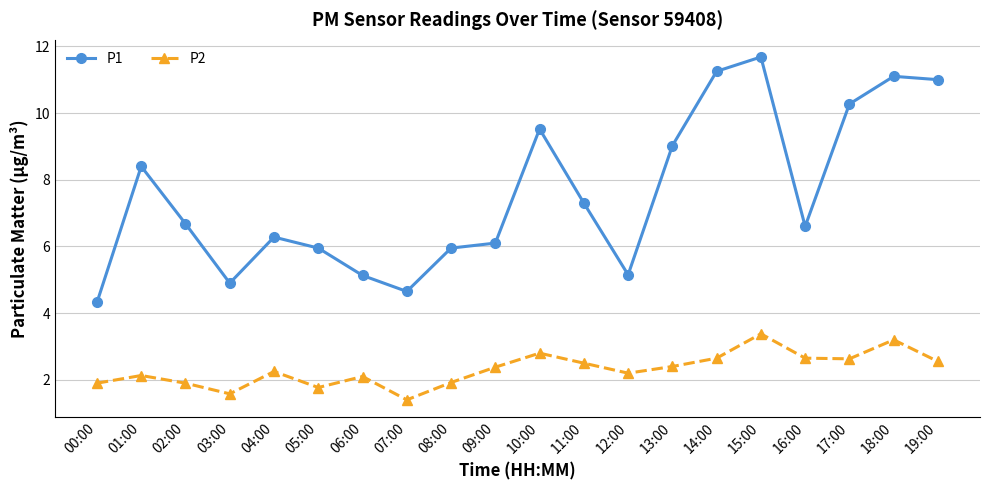

True or false: P2 and P1 cross at least once.

False